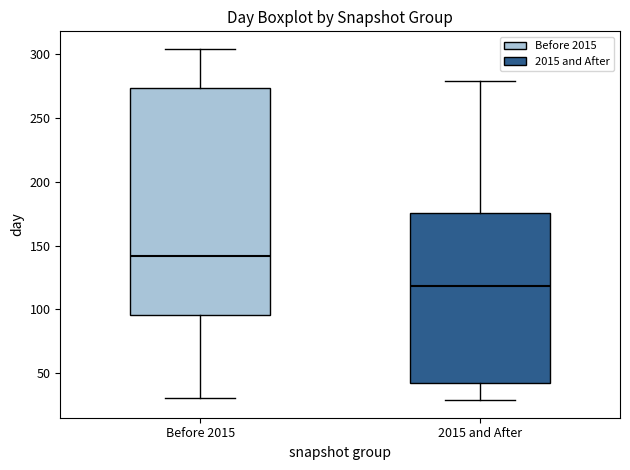

Which box's median line is the highest?

Before 2015